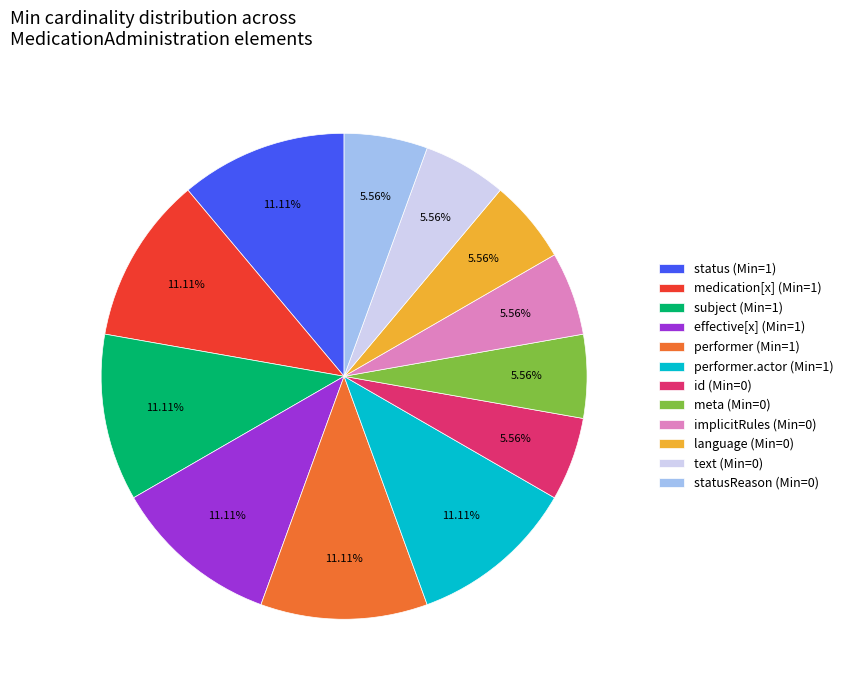

Combined, do performer.actor (Min=1) and subject (Min=1) account for over 50%?

No